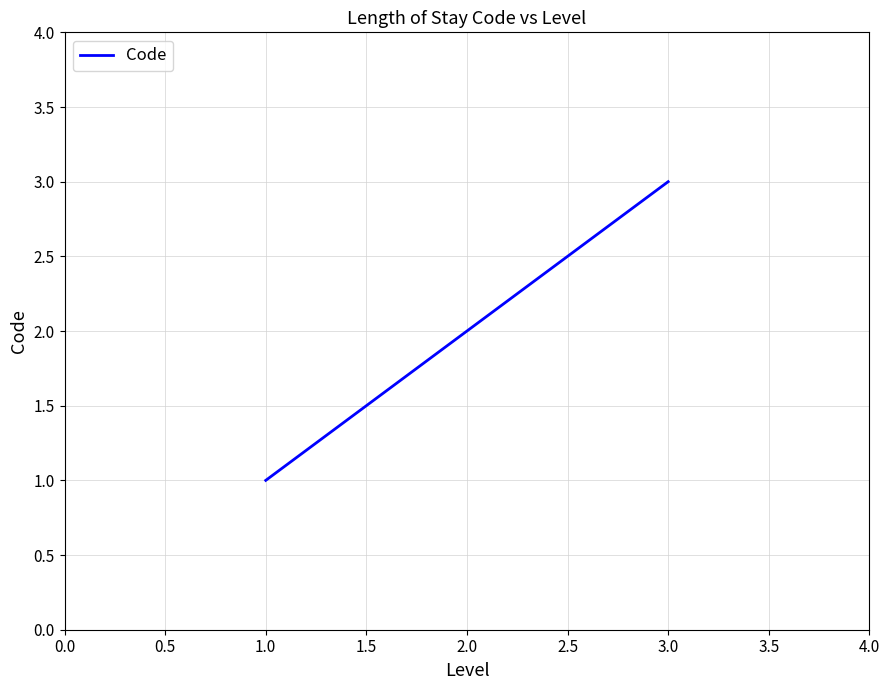

What is the sum of all values?

6